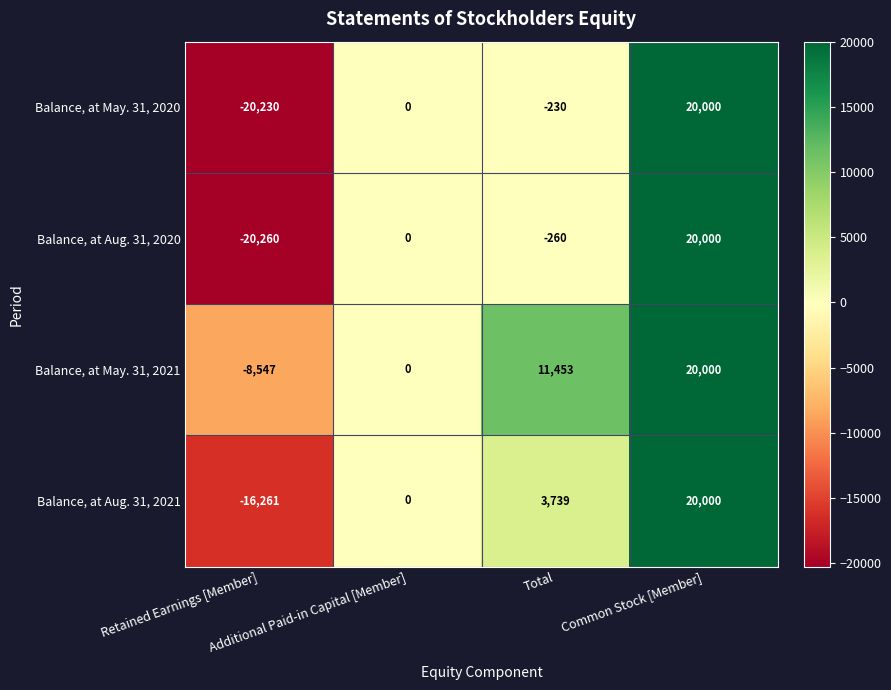

What is the sum of all Balance, at Aug. 31, 2020 values?

-520